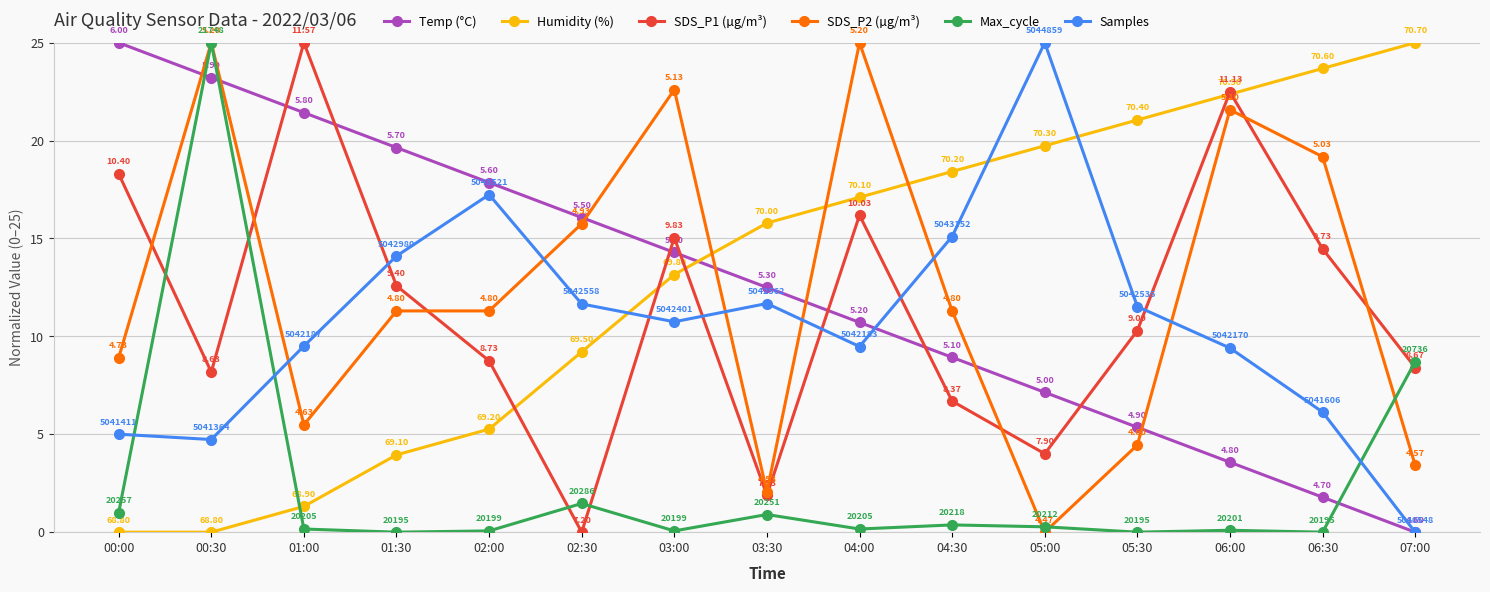

What is the difference between the highest and lowest values at 01:30?

19.6